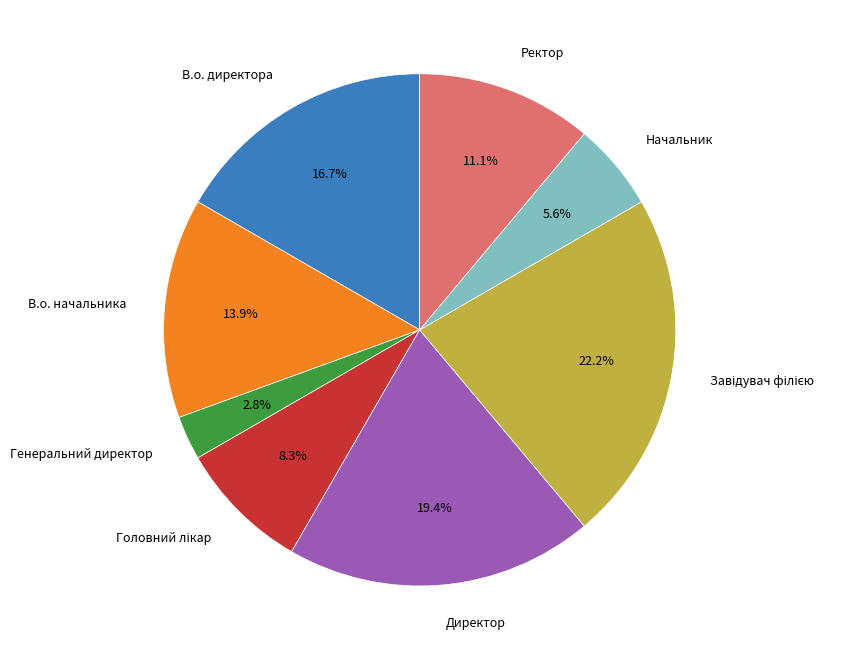

How many segments does this pie chart have?

8